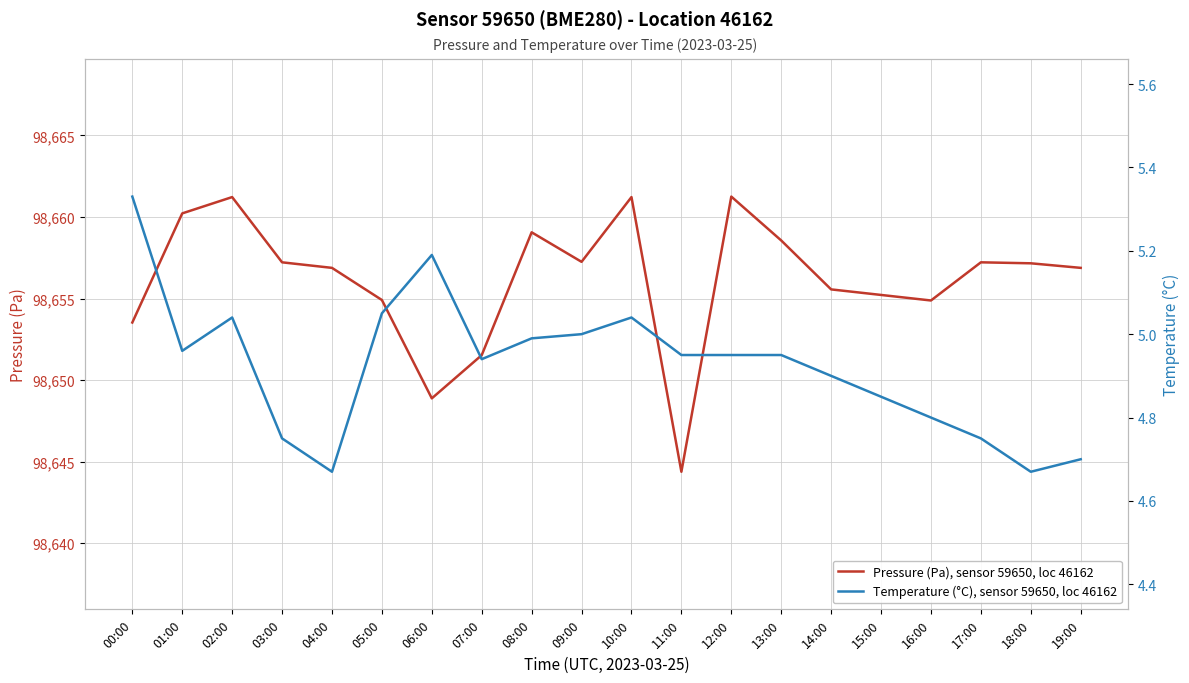

What is the label of the 12th point from the right?

08:00